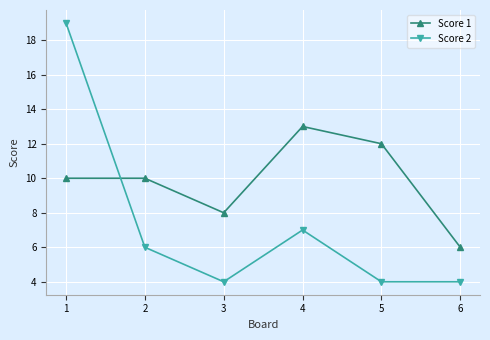

Reading left to right, transcribe all the data shown in this chart.

Score 1: 1=10	2=10	3=8	4=13	5=12	6=6
Score 2: 1=19	2=6	3=4	4=7	5=4	6=4